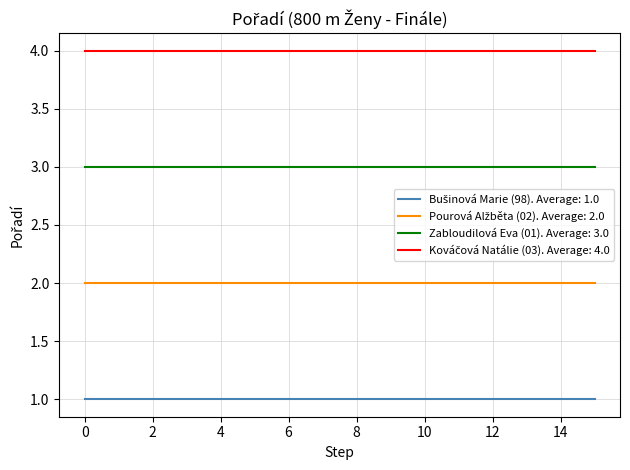

How many distinct data groups are displayed?

4